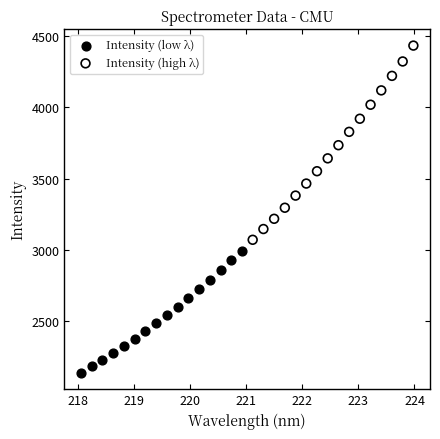

Which series has the largest Y range (max minus min)?

Intensity (high λ)